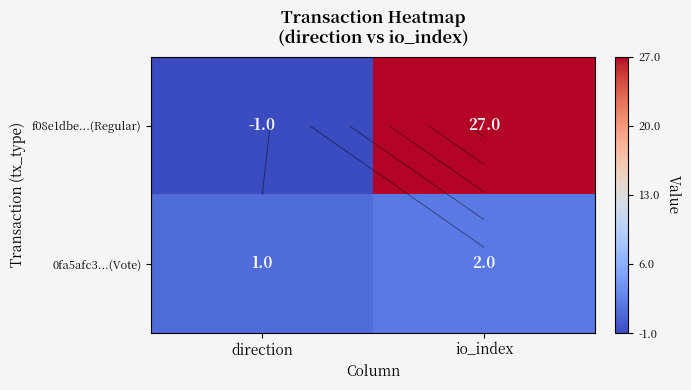

Which series has the widest spread of values?

f08e1dbe...(Regular)